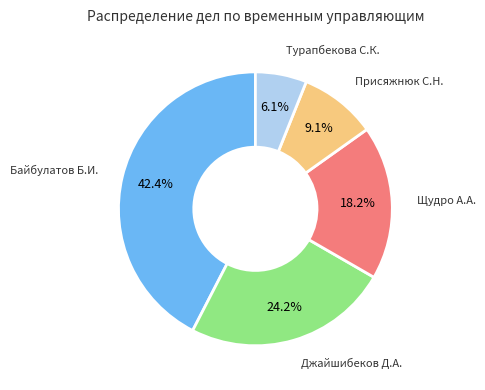

Does Турапбекова С.К. represent more than half of the total?

No